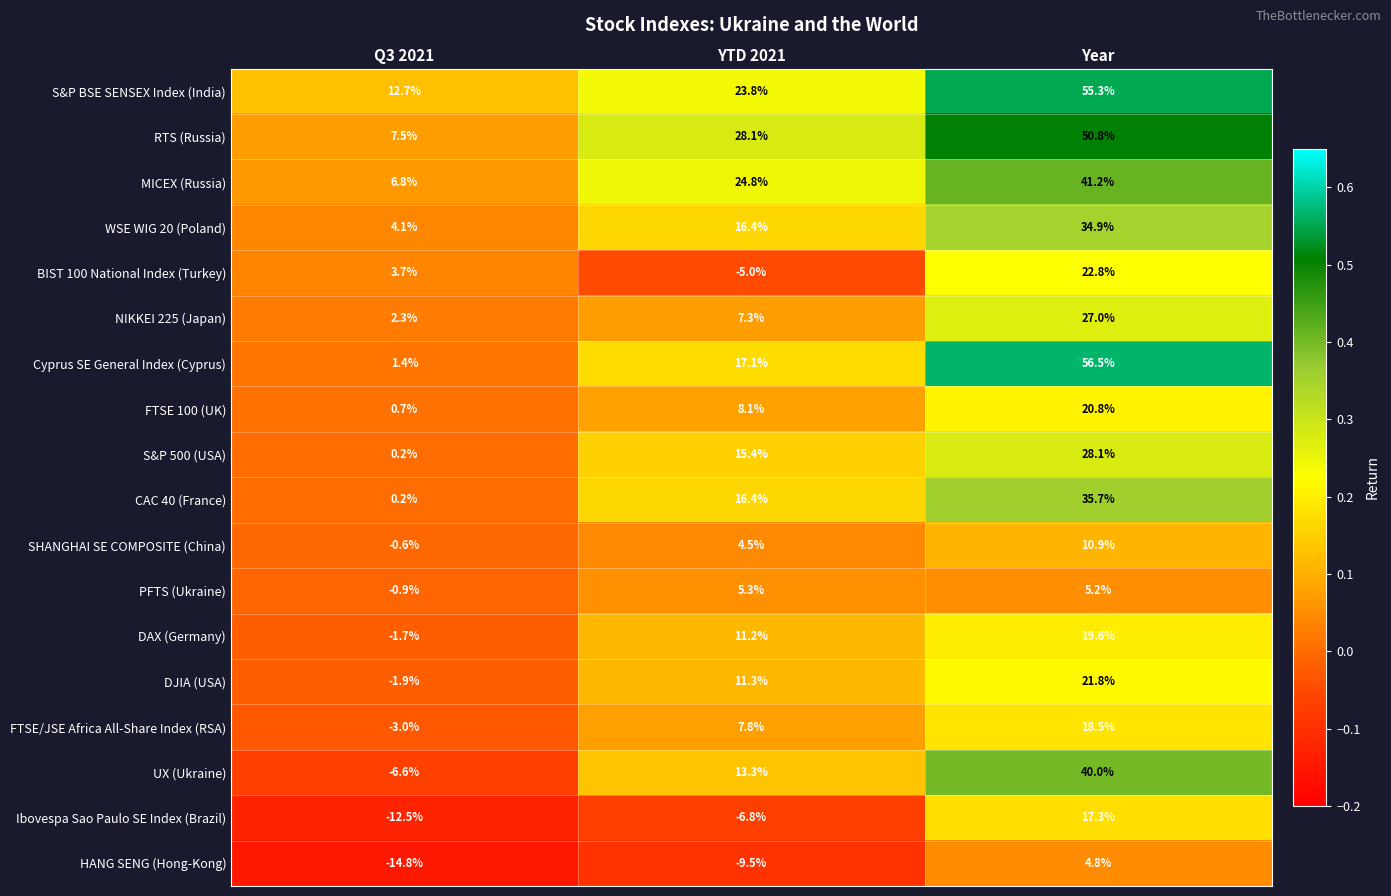

At which category is the sum across all series the highest?

Year